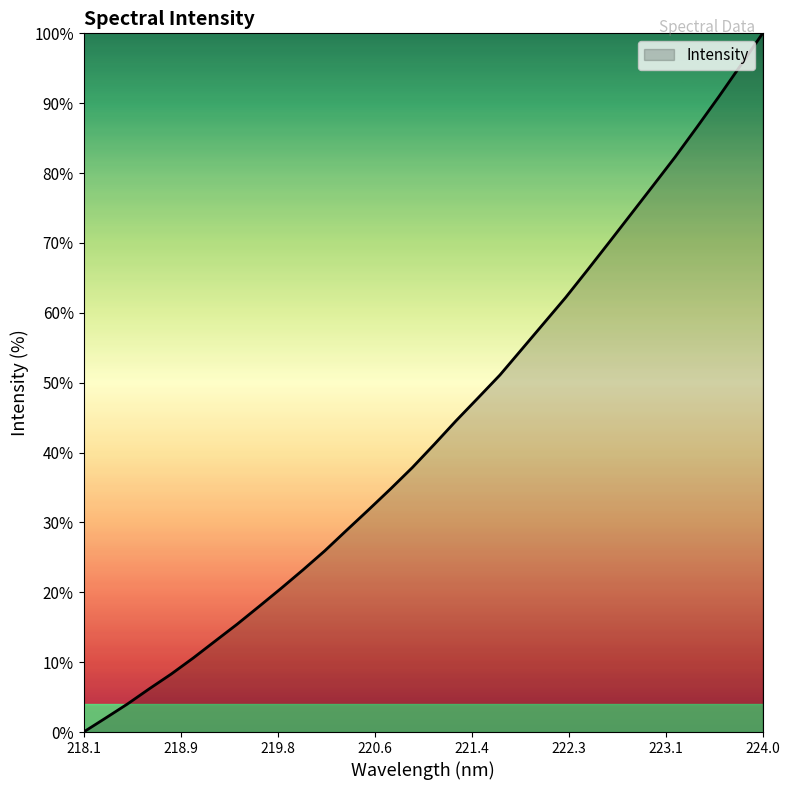

What is the difference between the maximum and minimum values?

100.0